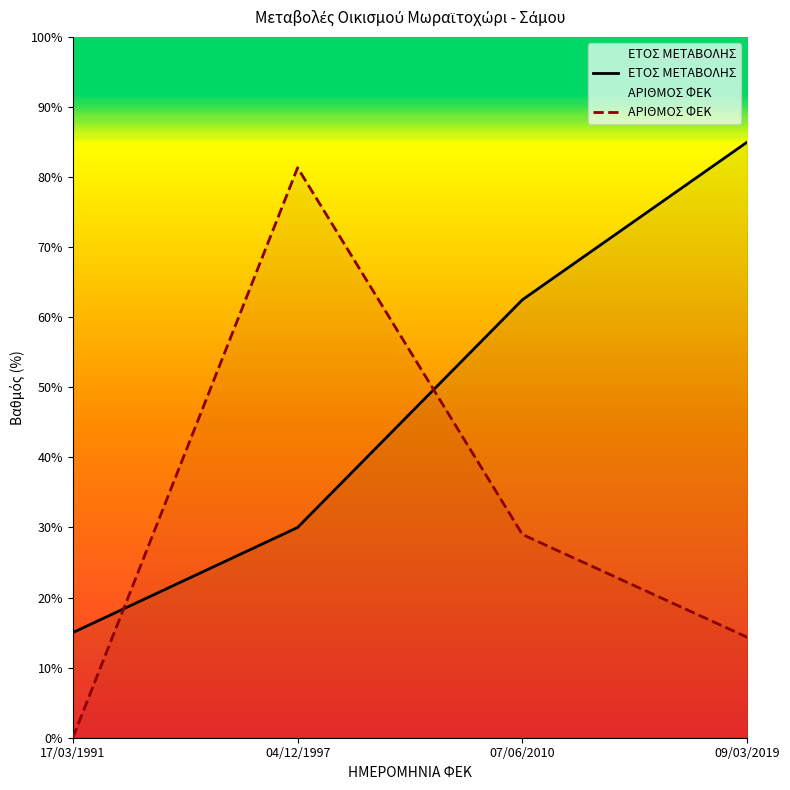

What is the value of the ΕΤΟΣ ΜΕΤΑΒΟΛΗΣ point at the 4th from the left?

85.0